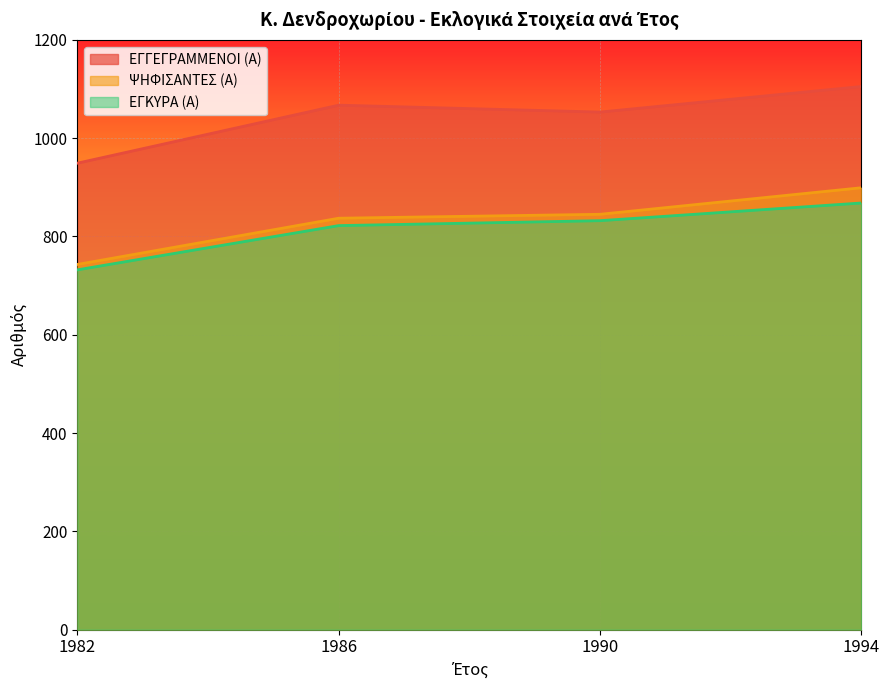

What is the total value across all series at 1990?

2730